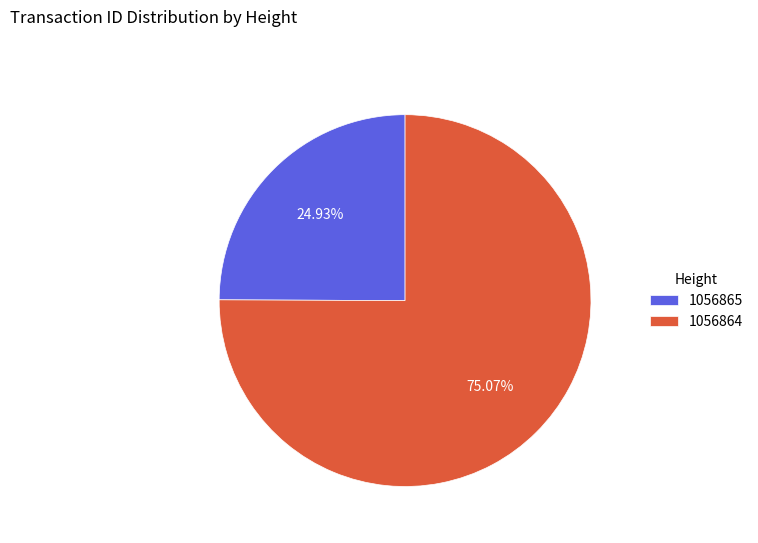

Count the number of slices in the pie.

2